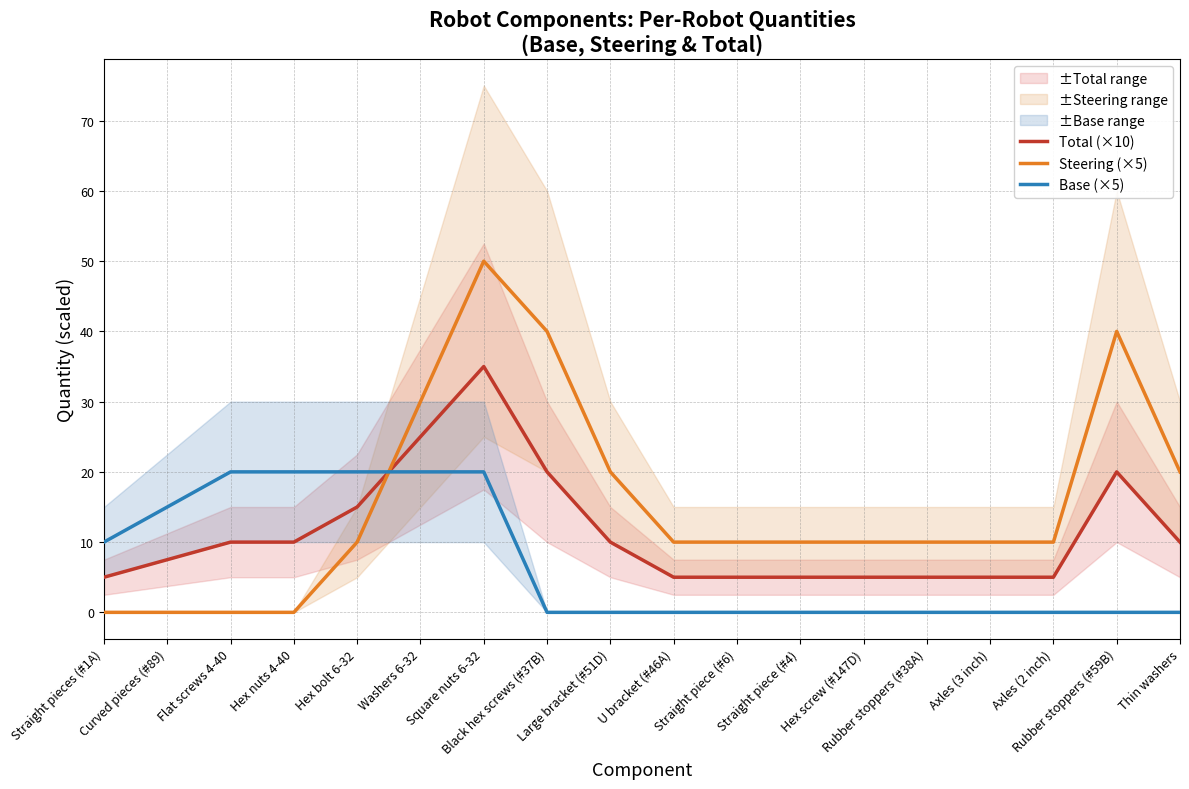

Is this an area chart (filled region under the line)?

No